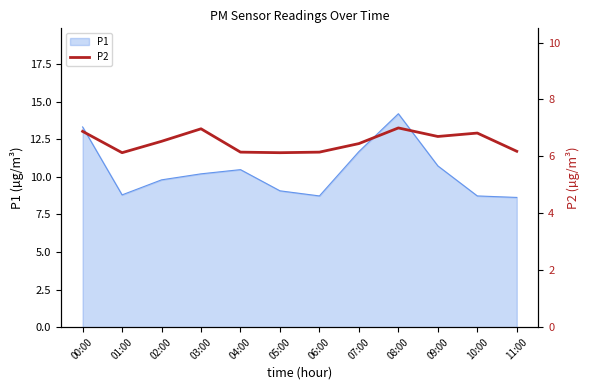

Does the chart display data point markers on the line(s)?

No